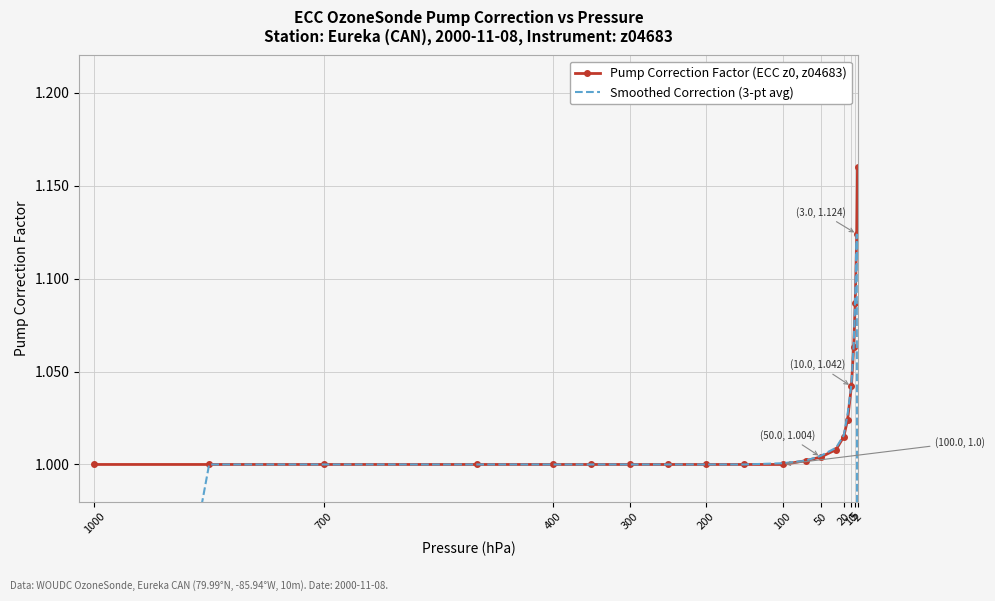

At which category is the sum across all series the highest?

5